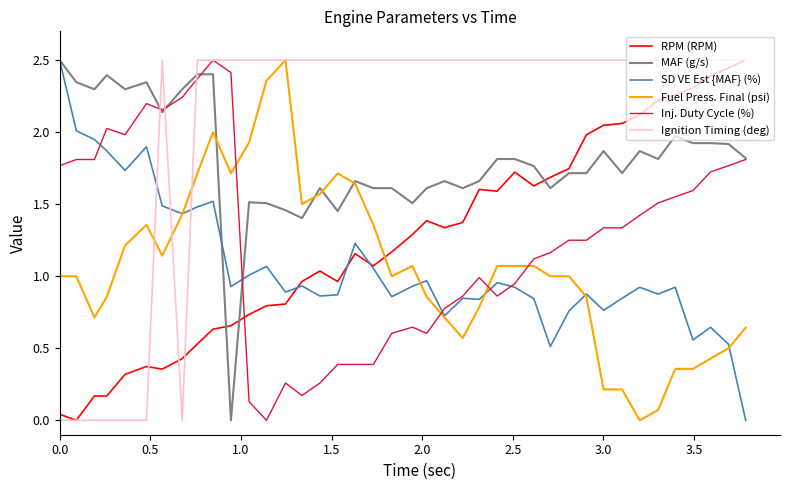

Which series has the largest total across all categories?

Ignition Timing (deg)